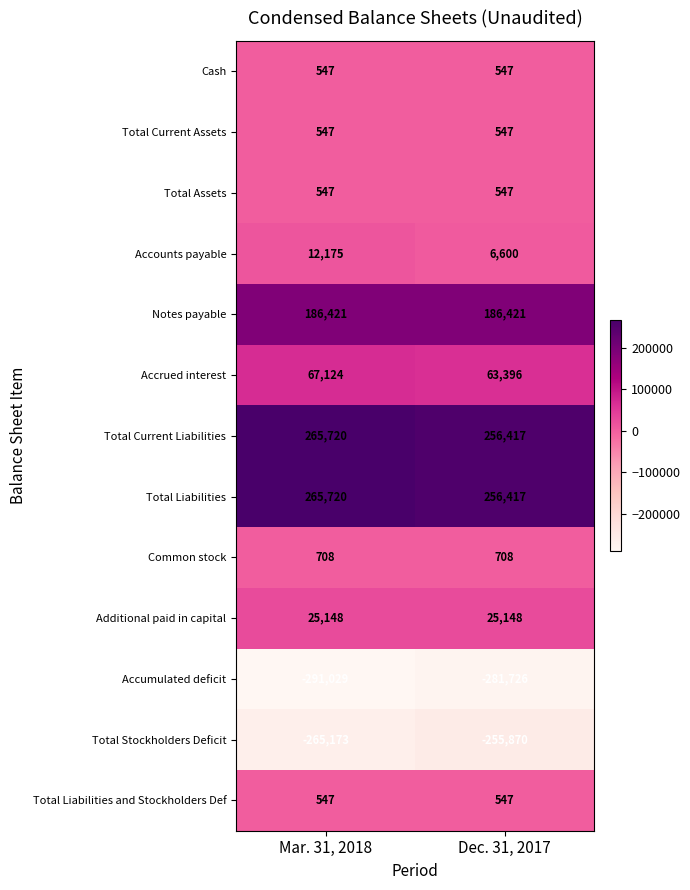

What is the maximum value shown in the chart?

265720